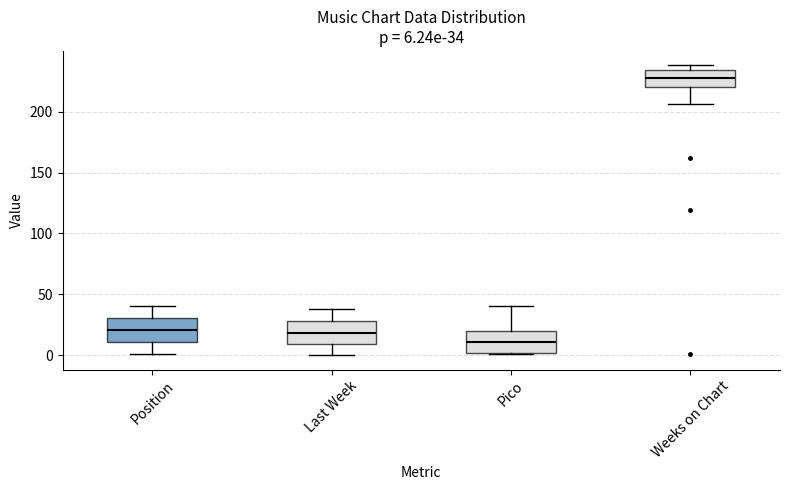

Which box's median line is the highest?

Weeks on Chart